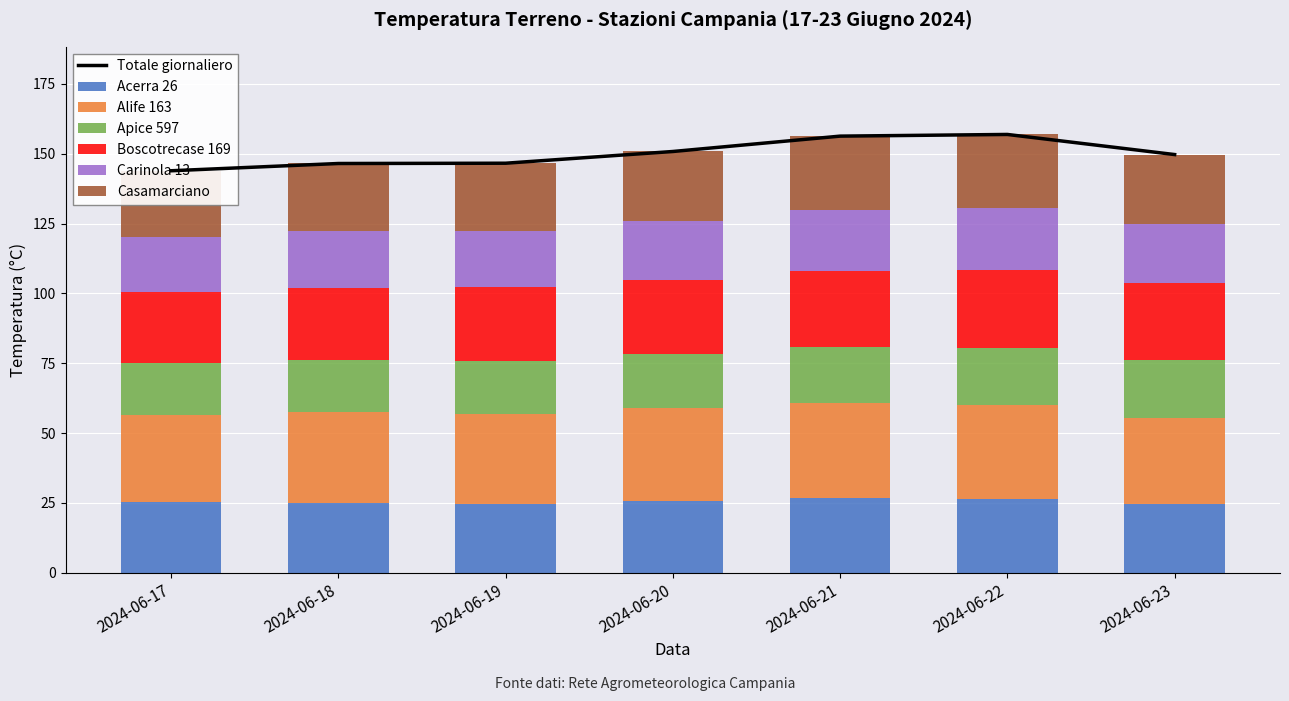

At how many categories does at least one series exceed 28?

7